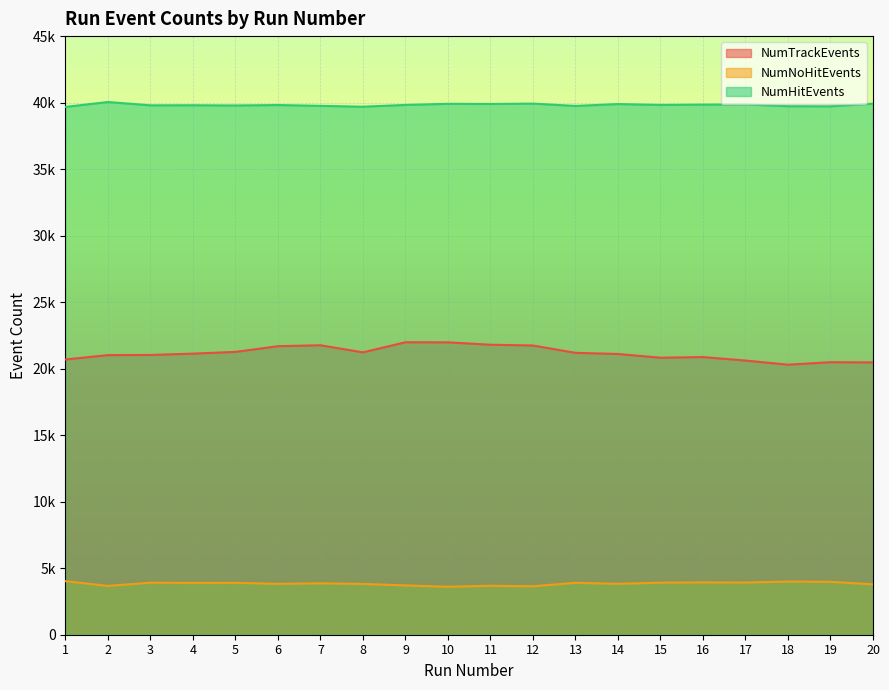

True or false: NumTrackEvents has a value of 20486 at 19.

True